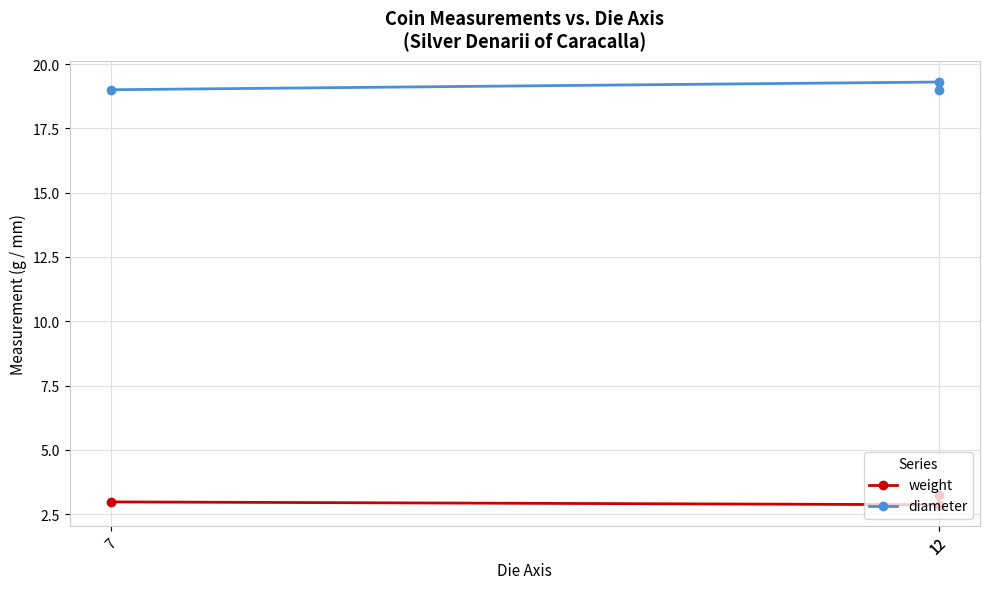

Is the value of weight at 12 greater than the value of diameter at 12?

No